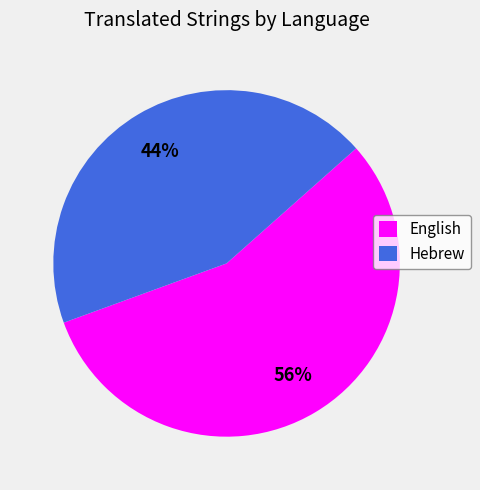

Which slice is the largest?

English